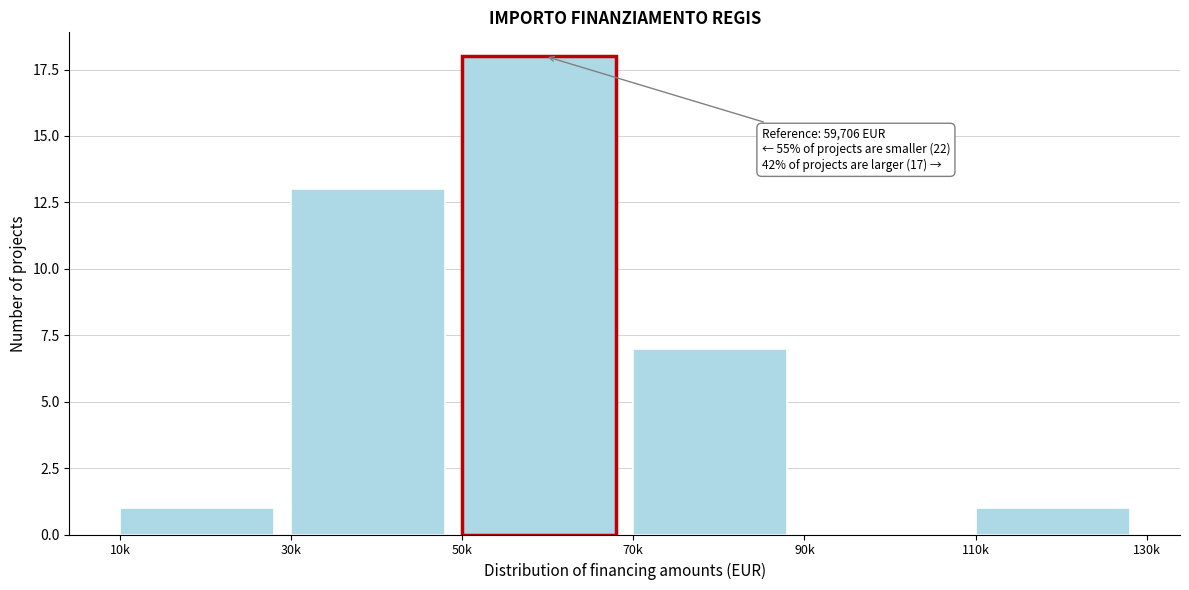

Reading left to right, list all the values displayed in this chart.

10k=1	30k=13	50k=18	70k=7	90k=0	110k=1